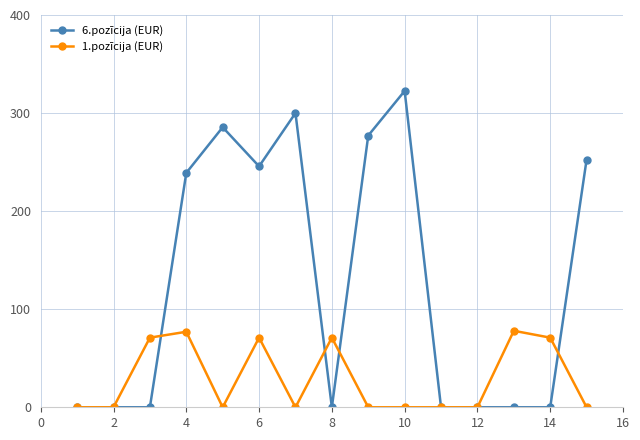

True or false: 6.pozīcija (EUR) has more than 0 interior local peaks.

True